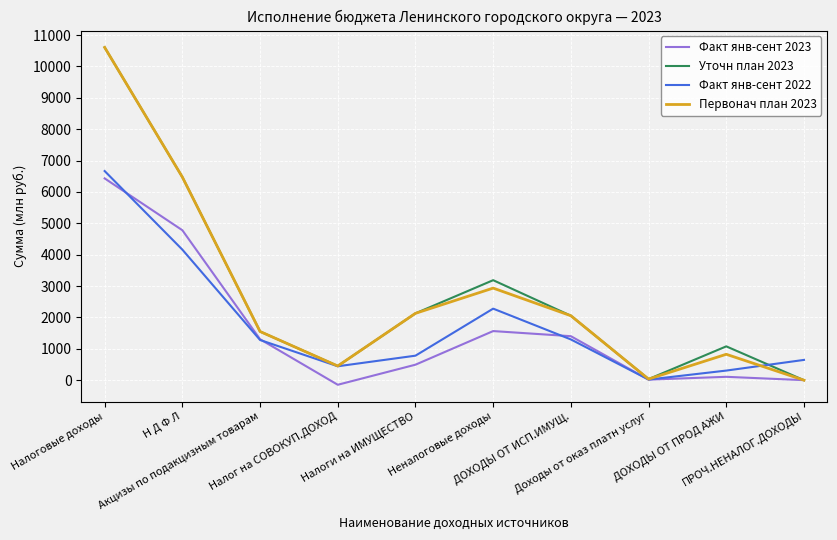

How many interior local valleys does the Факт янв-сент 2022 series have?

2